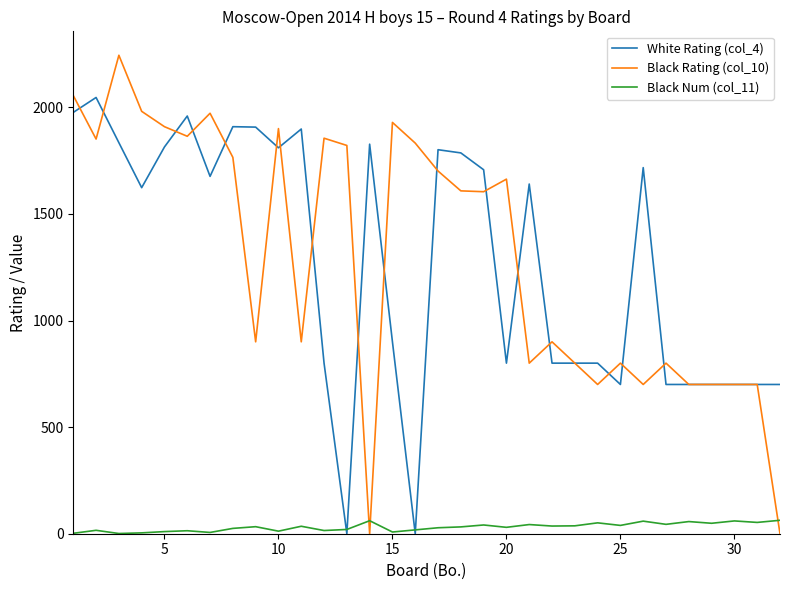

Which series has the widest spread of values?

Black Rating (col_10)